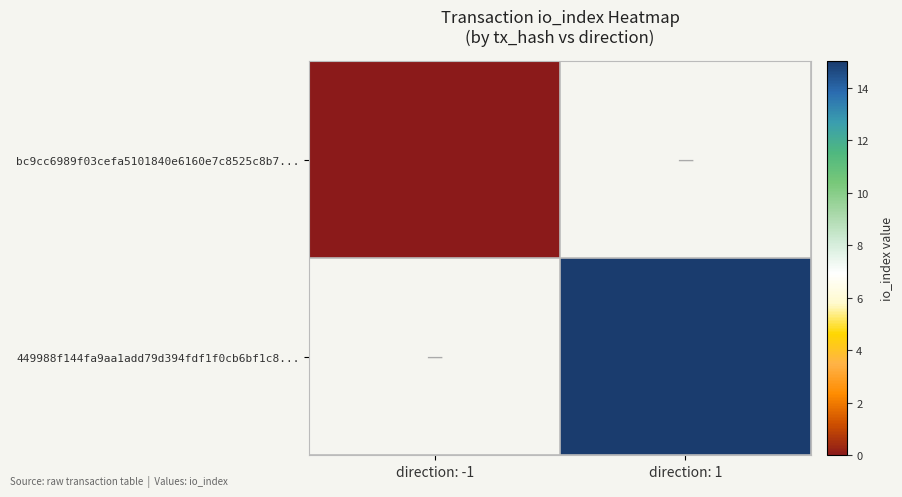

The 449988f144fa9aa1add79d394fdf1f0cb6bf1c8... series shows 15 at direction: 1. True or false?

True